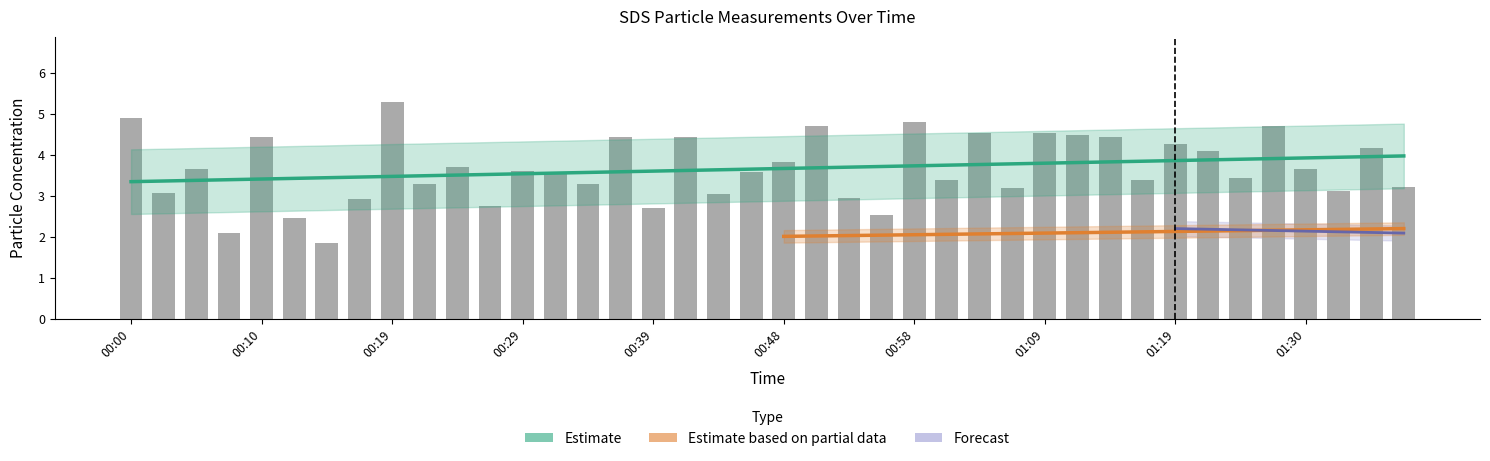

Does the chart contain stacked bars?

No